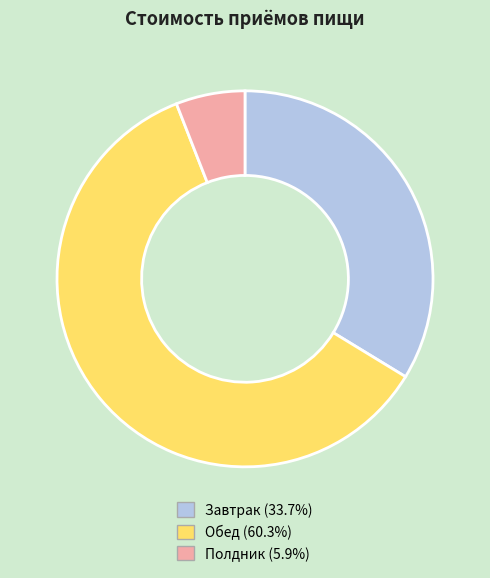

Which has a higher value, Полдник or Завтрак?

Завтрак